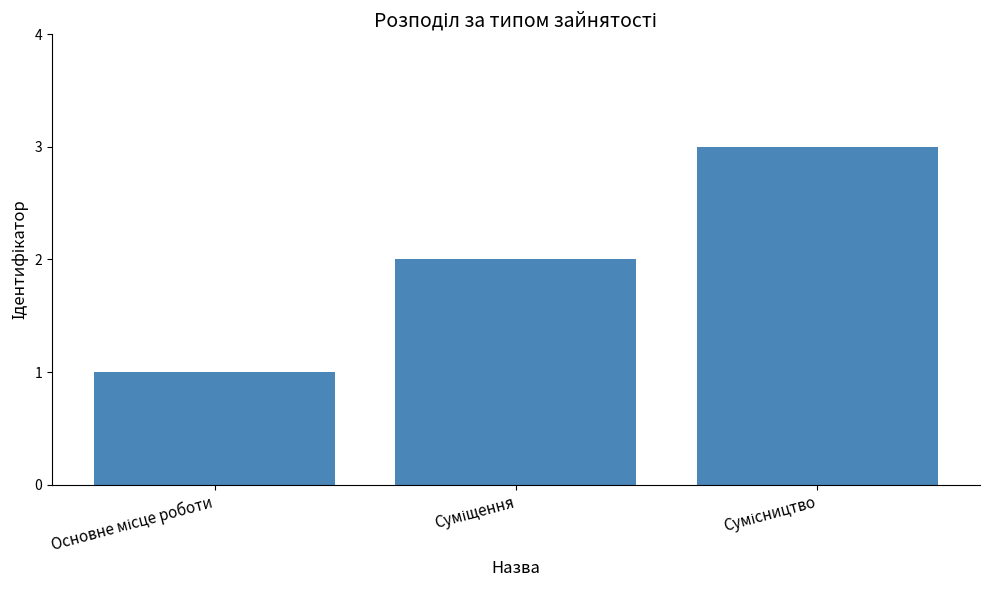

What is the greatest value displayed?

3